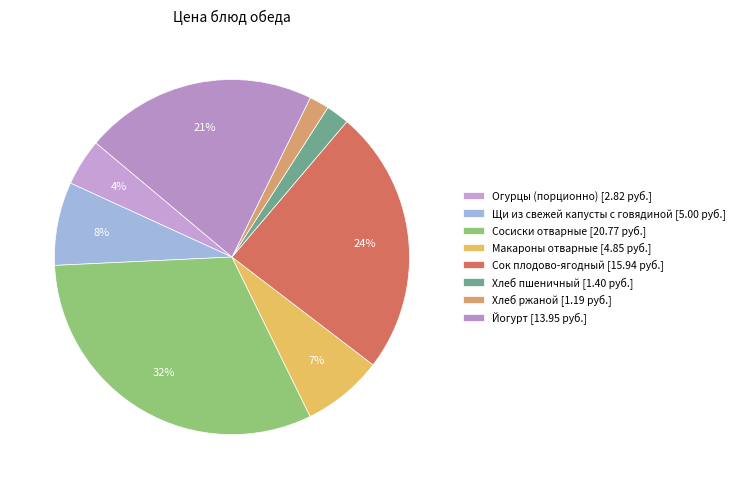

True or false: Макароны отварные accounts for 7% of the total.

True